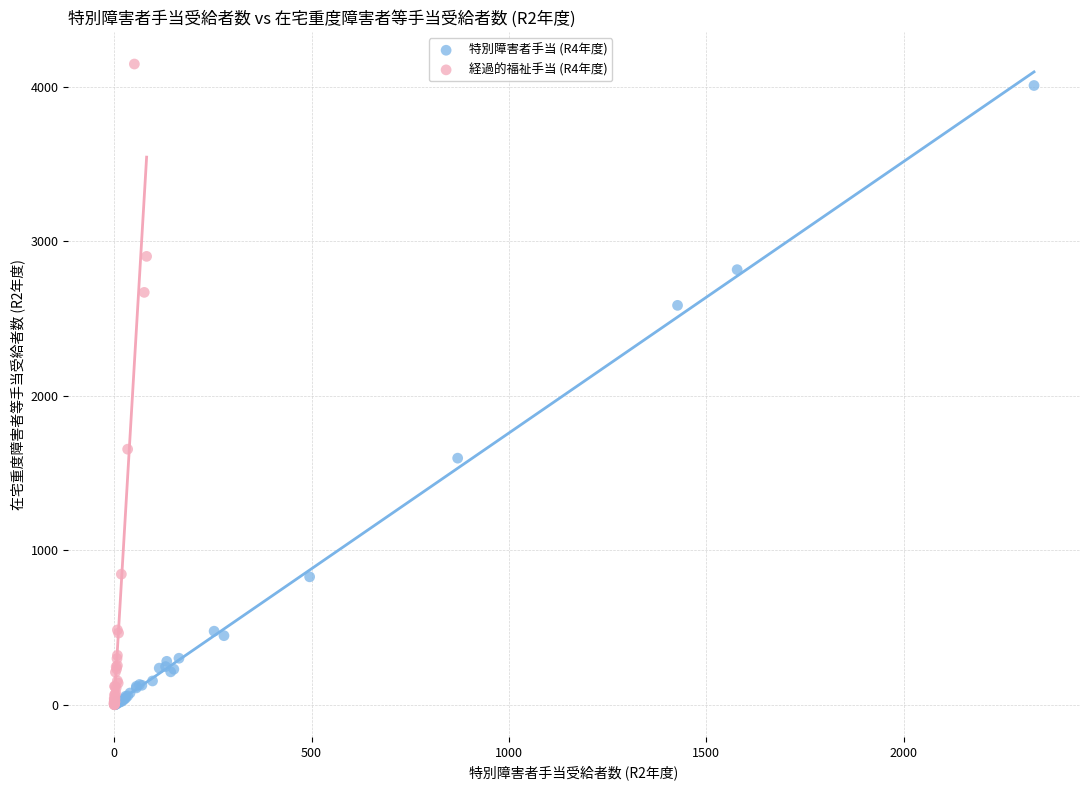

Which series has the largest Y range (max minus min)?

経過的福祉手当 (R4年度)